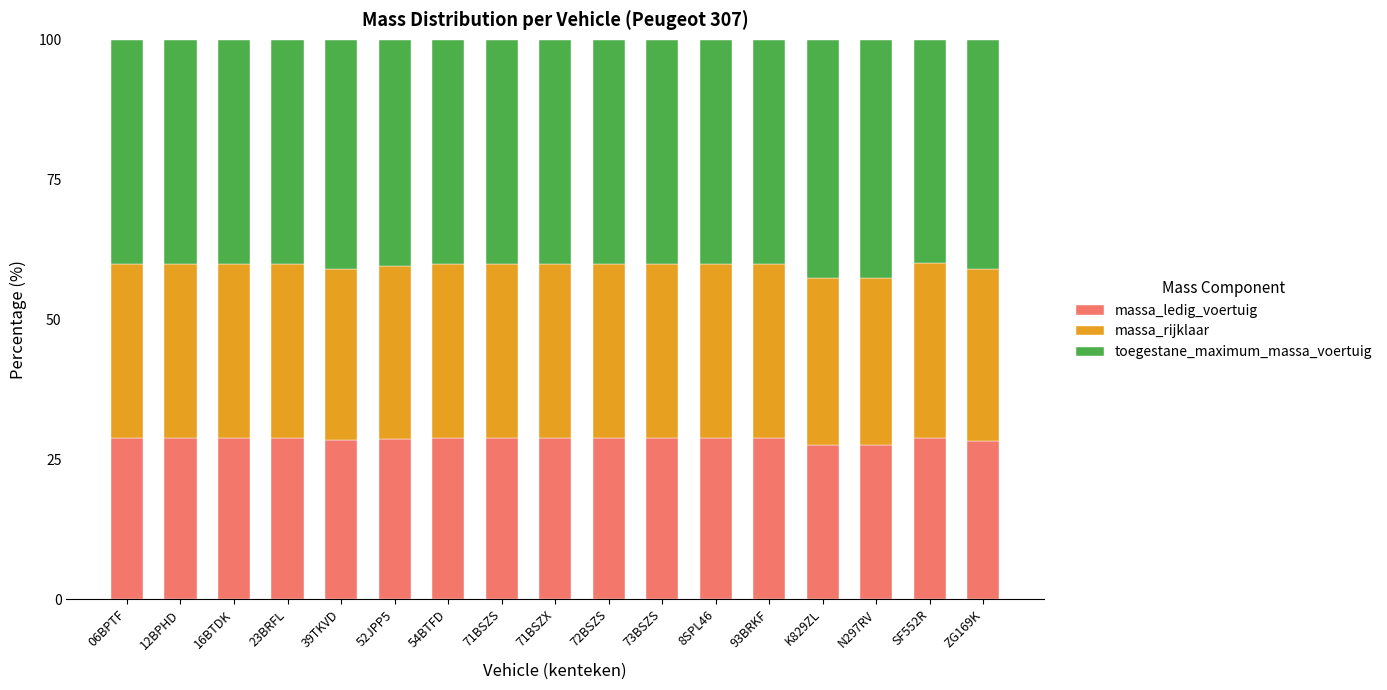

True or false: massa_ledig_voertuig has a value of 28.9 at 72BSZS.

True